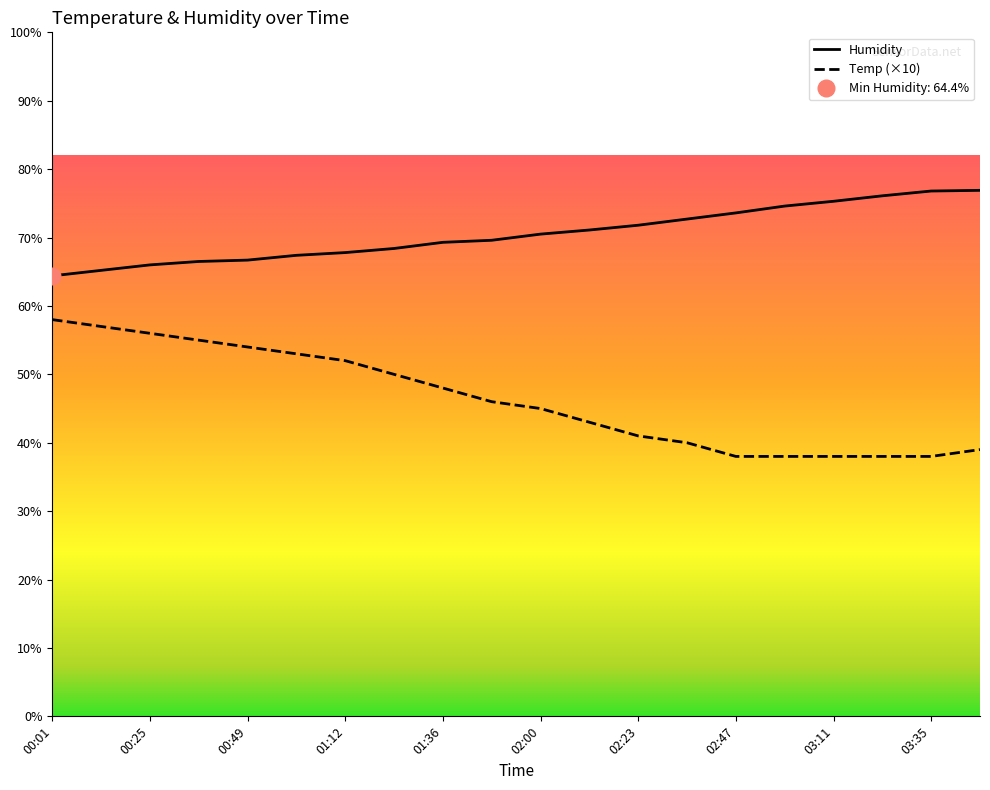

What is the sum of all Humidity values?

1410.7